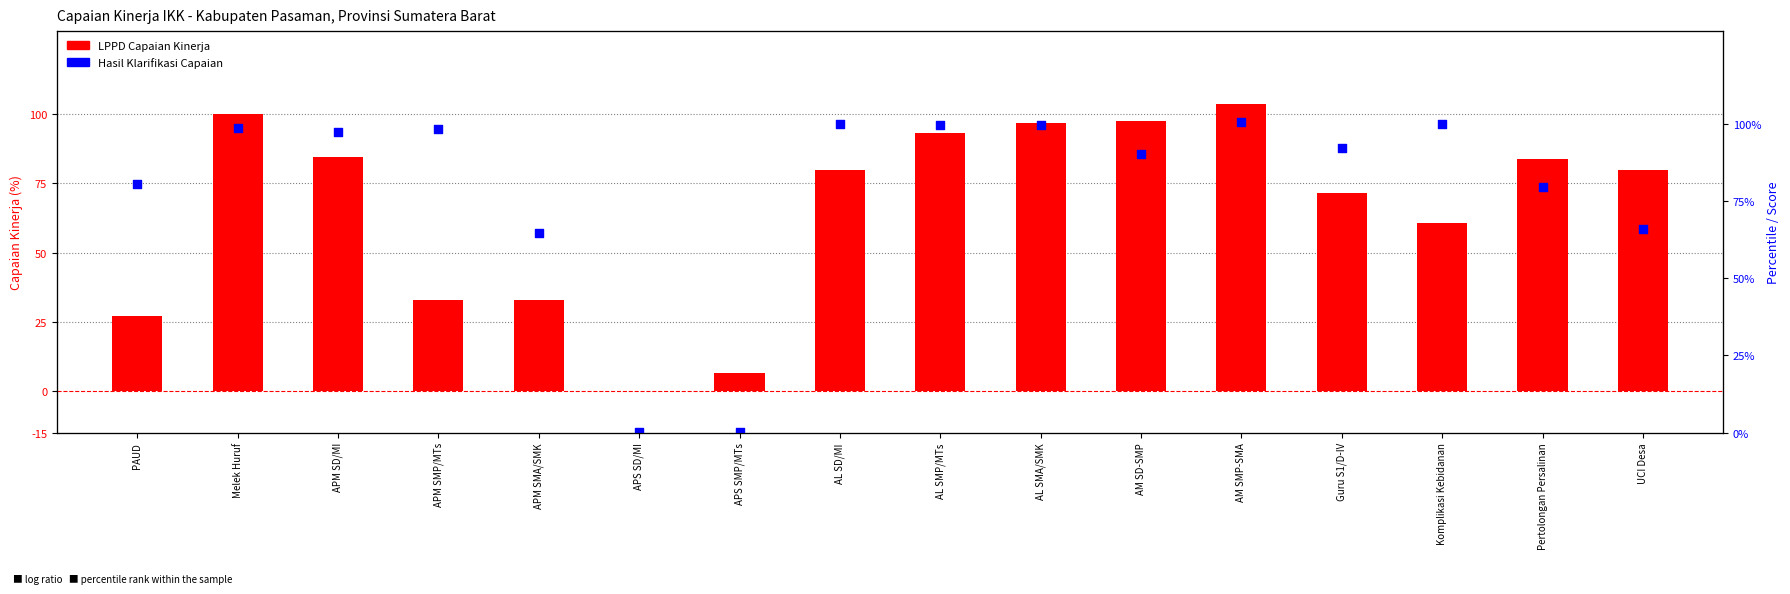

What is the total value across all series at AM SMP-SMA?

204.0